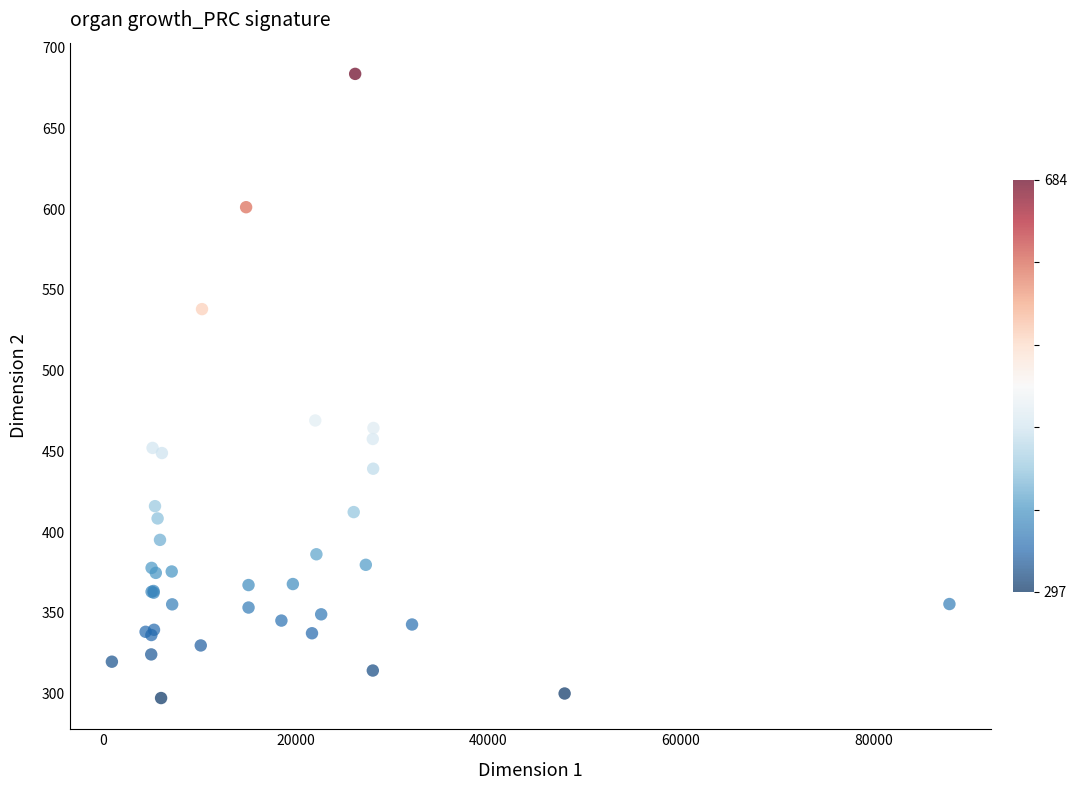

What Y value in the scatter plot is closest to 490?

469.1